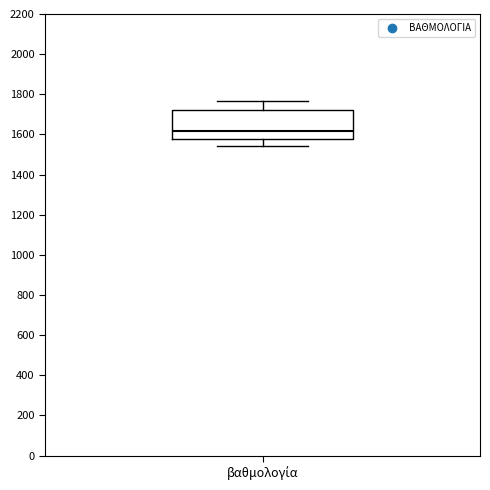

Transcribe this box plot: give where the median line is, the range the box spans, and where the two whiskers end, as read against the y-axis. The values are not printed on the chart, so give them approximately, as read against the axis.

median 1620, box 1580 to 1720, whiskers 1540 to 1760